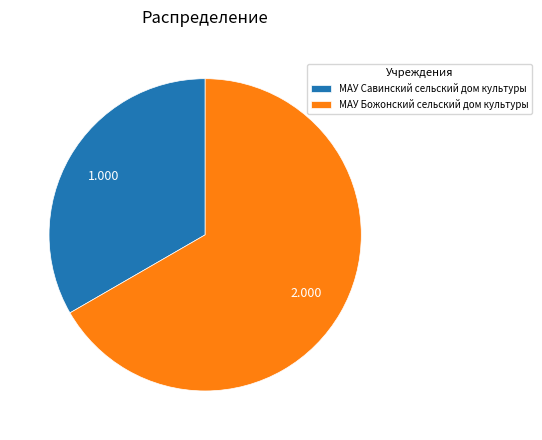

Combined, do МАУ Савинский сельский дом культуры and МАУ Божонский сельский дом культуры account for over 50%?

Yes